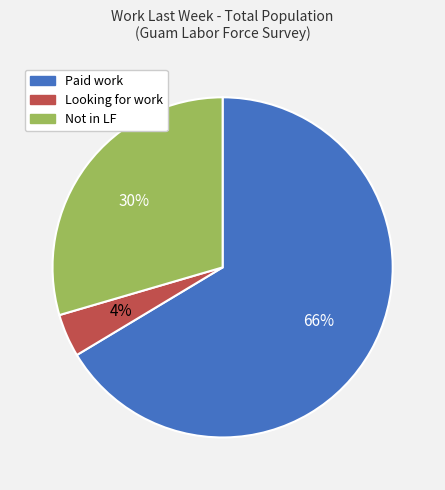

What percentage is the Not in LF slice, to the nearest percent?

30%